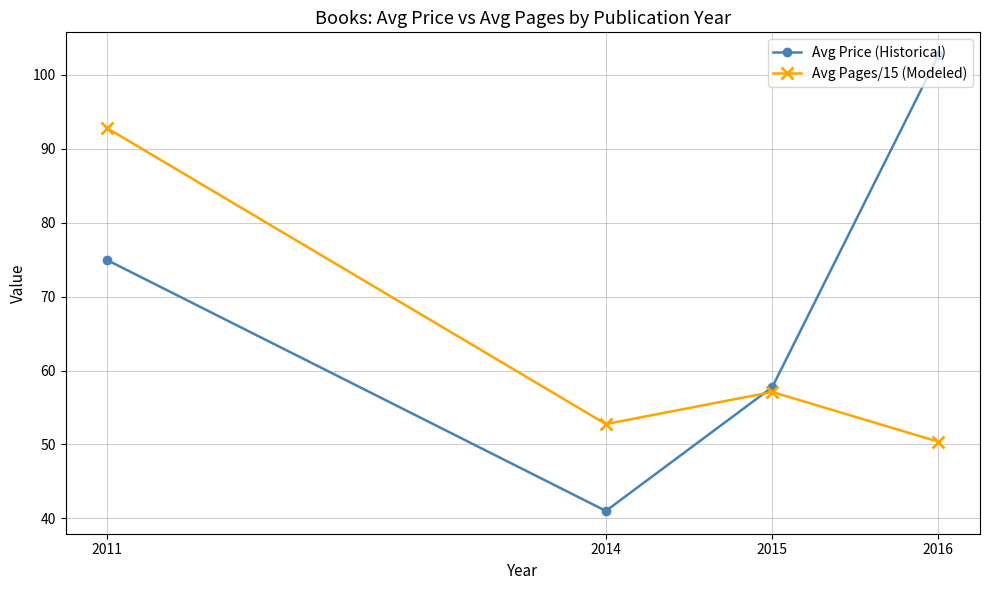

Rank the categories by Avg Price (Historical) value from lowest to highest.

2014, 2015, 2011, 2016